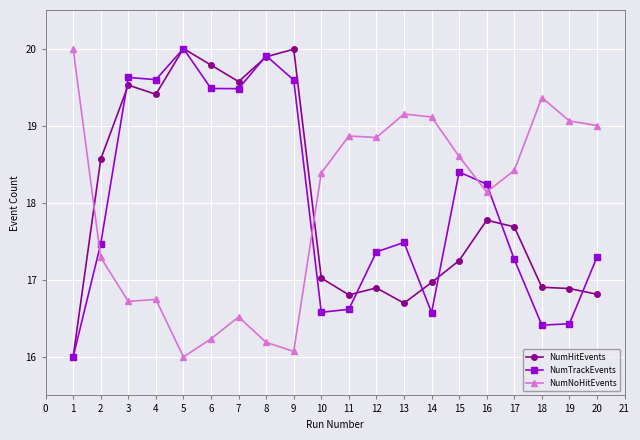

True or false: NumNoHitEvents has more than 0 interior local peaks.

True